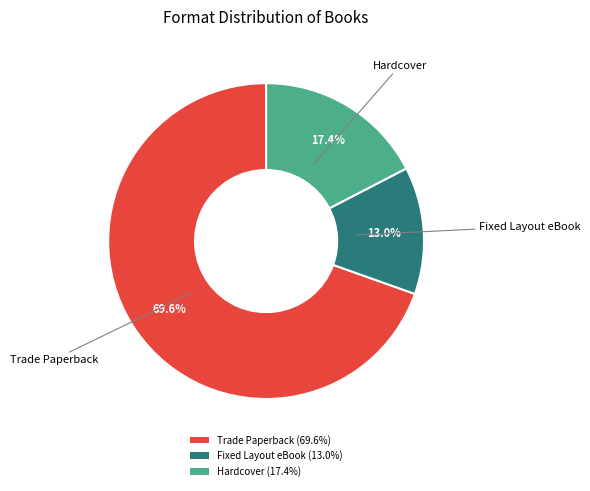

Does any single category account for the majority?

Yes